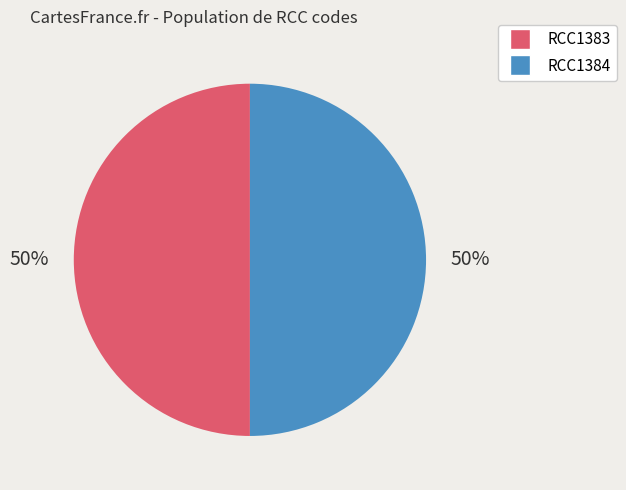

The RCC1384 slice represents 50% of the pie. True or false?

True